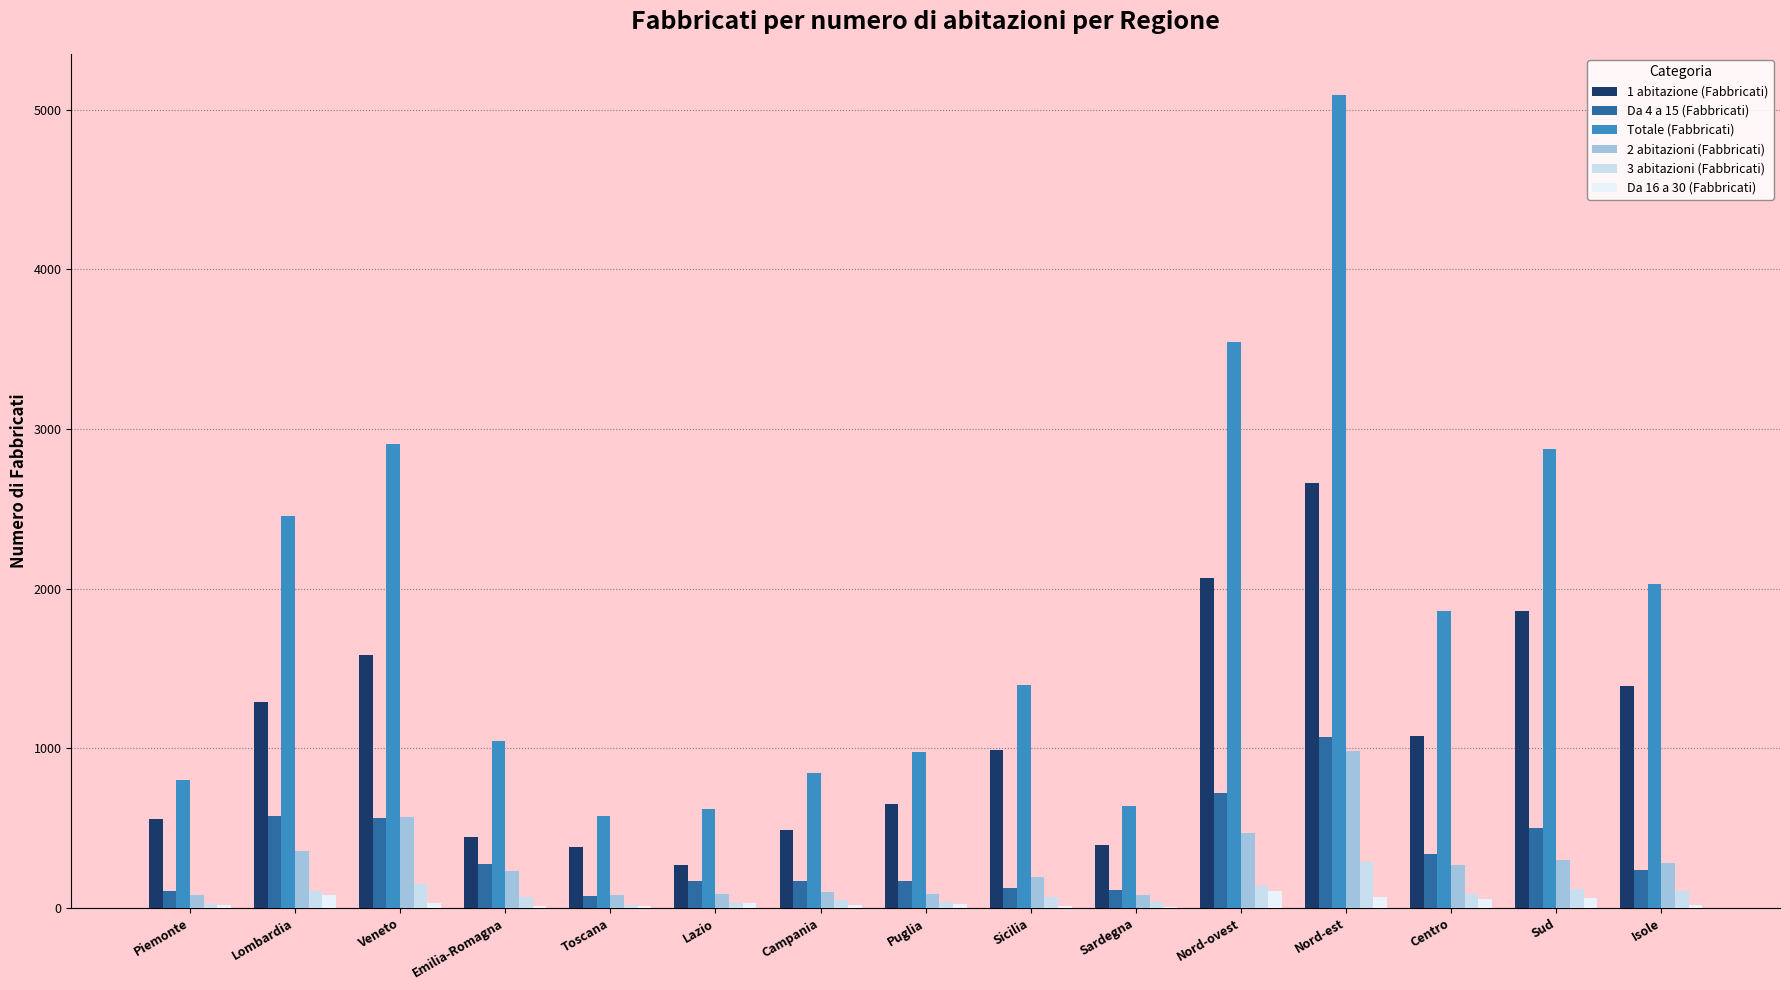

Reading left to right, extract all data points from this chart.

1 abitazione (Fabbricati): 559	1293	1584	447	383	270	491	651	992	396	2069	2660	1078	1863	1388
Da 4 a 15 (Fabbricati): 109	574	565	275	78	172	168	171	126	110	718	1069	339	500	236
Totale (Fabbricati): 803	2453	2906	1047	574	620	846	979	1395	636	3548	5095	1863	2874	2031
2 abitazioni (Fabbricati): 80	359	570	231	83	85	103	86	196	83	468	985	269	298	279
3 abitazioni (Fabbricati): 25	104	148	70	18	33	51	40	69	36	135	289	89	122	105
Da 16 a 30 (Fabbricati): 22	84	33	14	12	32	17	23	11	9	109	70	57	65	20